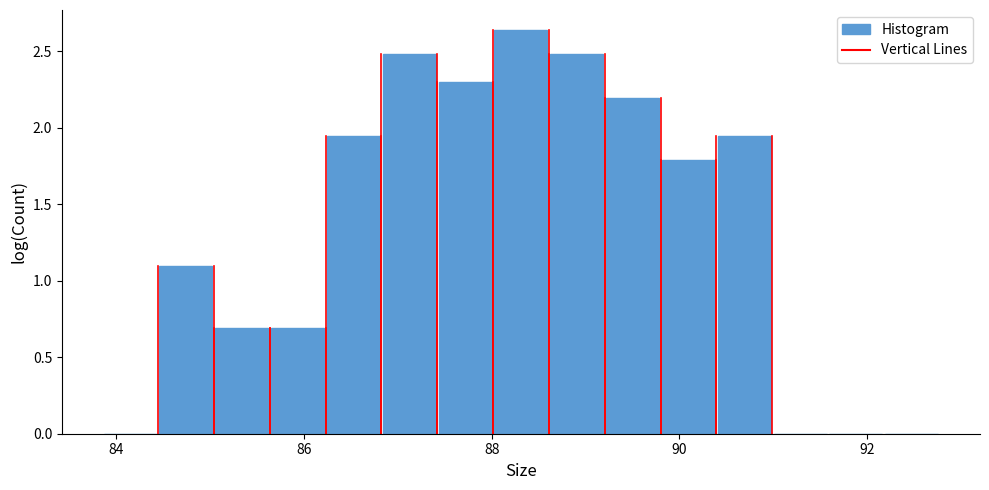

Around what value on the x-axis is the tallest bar? Give the approximate position of its centre, as read against the axis.

88.4